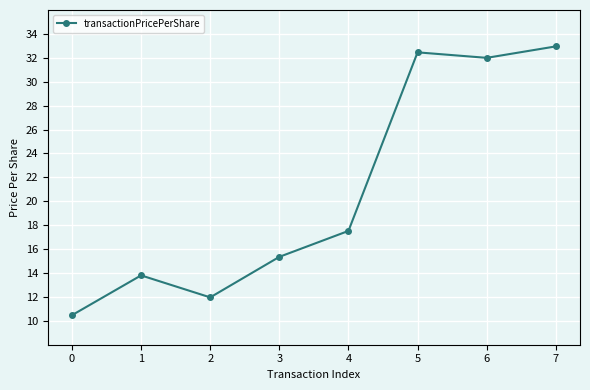

What is the value of the 5th point from the left?

17.5